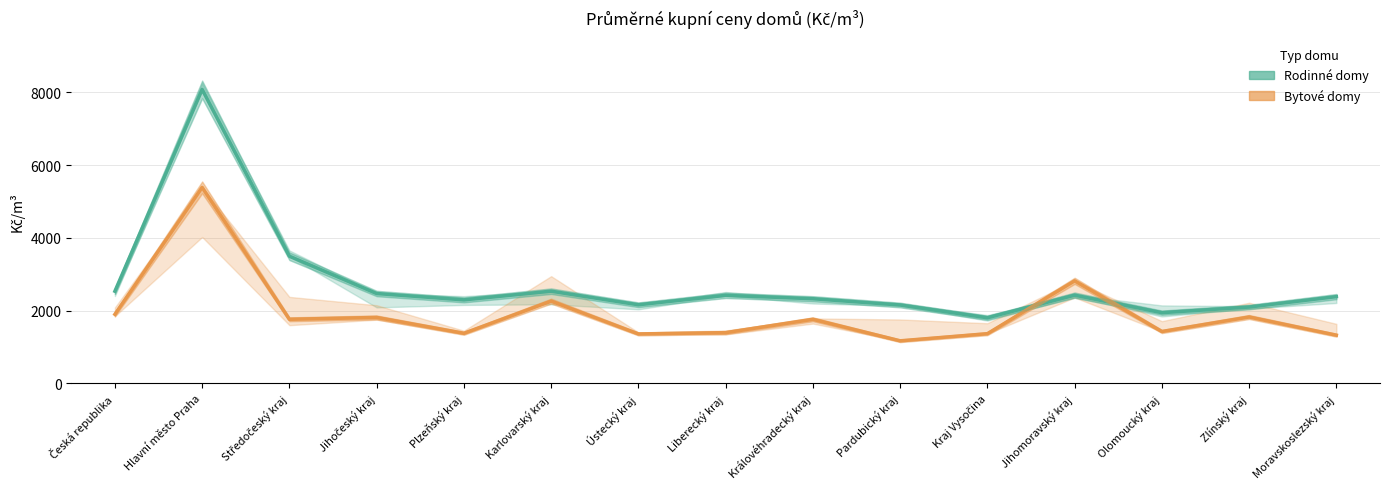

What is the total value across all series at Jihočeský kraj?

4286